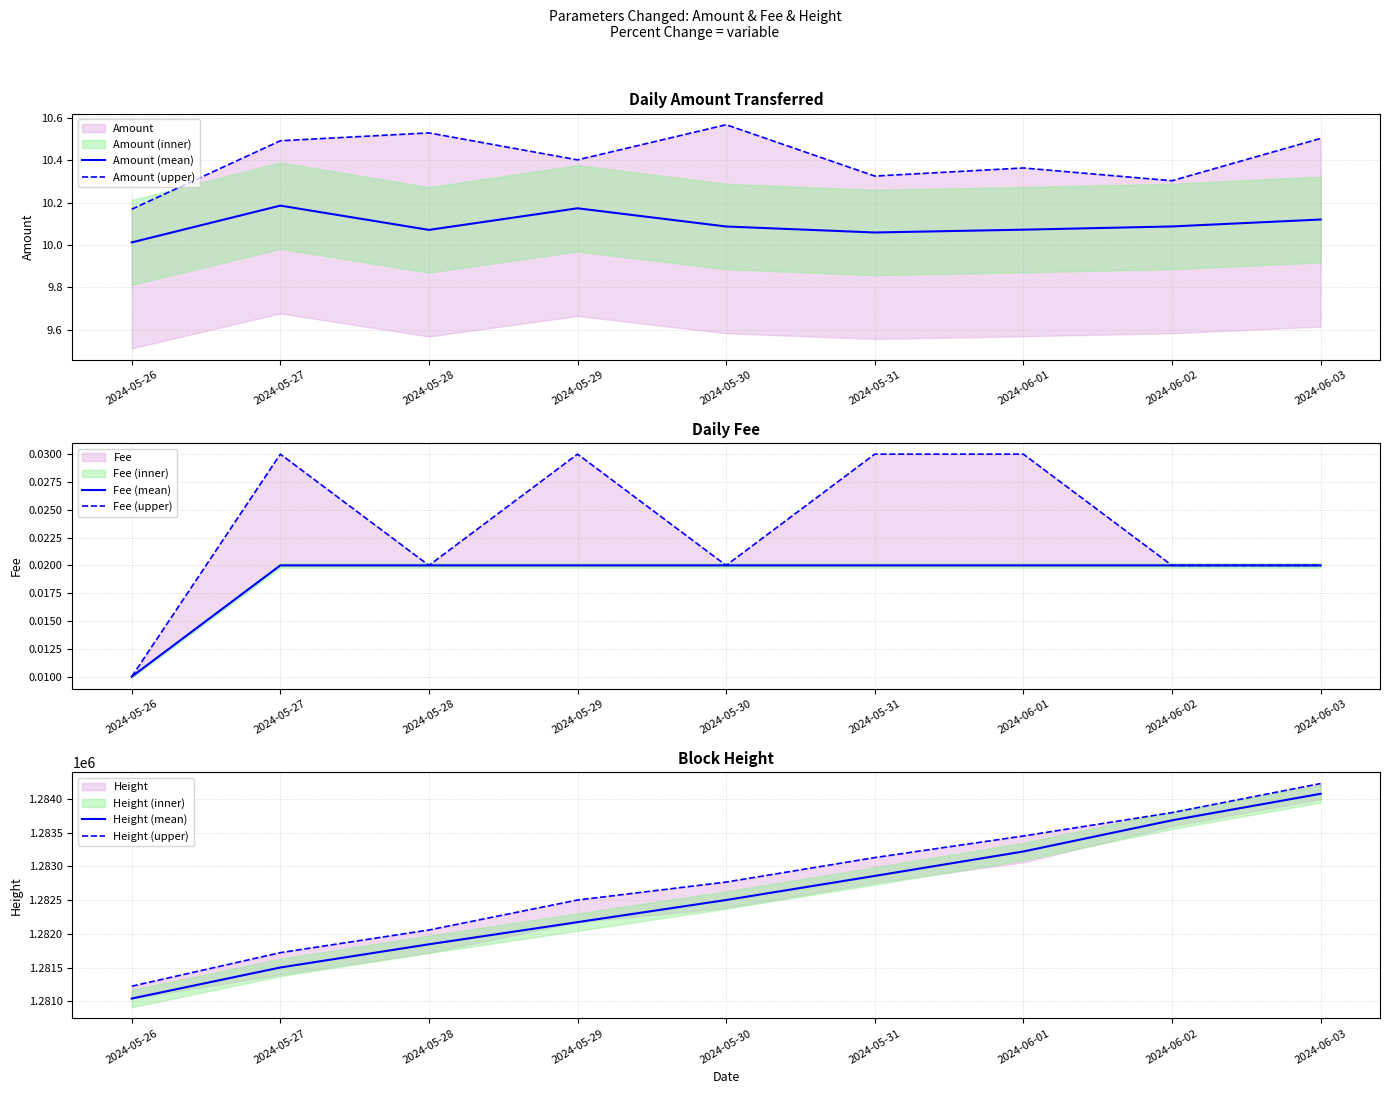

True or false: Fee (upper) has a value of 0.0 at 2024-05-26.

True